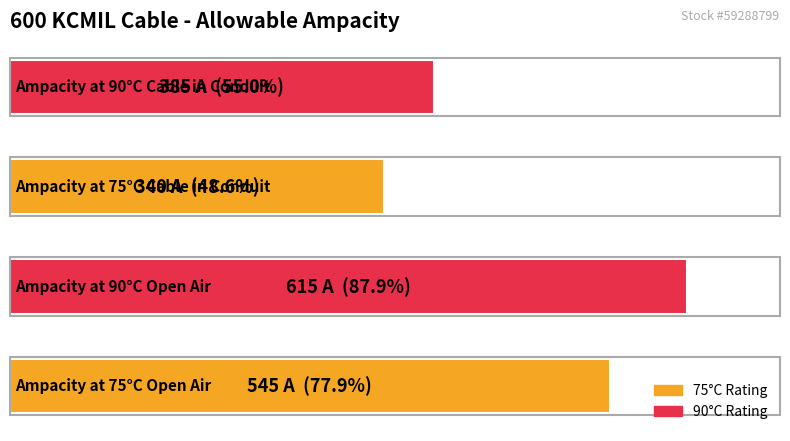

Count the values in the range 385 to 615.

3